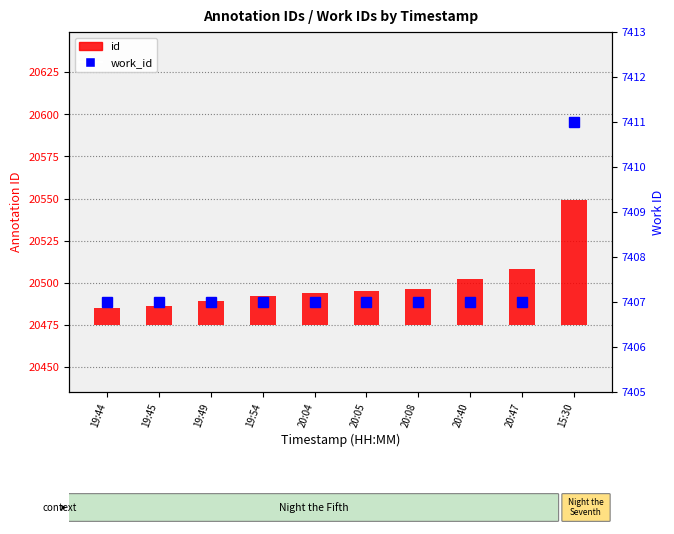

Reading right to left, what are all the values shown in this chart?

id: 15:30=74	20:47=33	20:40=27	20:08=21	20:05=20	20:04=19	19:54=17	19:49=14	19:45=11	19:44=10
work_id: 15:30=7411	20:47=7407	20:40=7407	20:08=7407	20:05=7407	20:04=7407	19:54=7407	19:49=7407	19:45=7407	19:44=7407